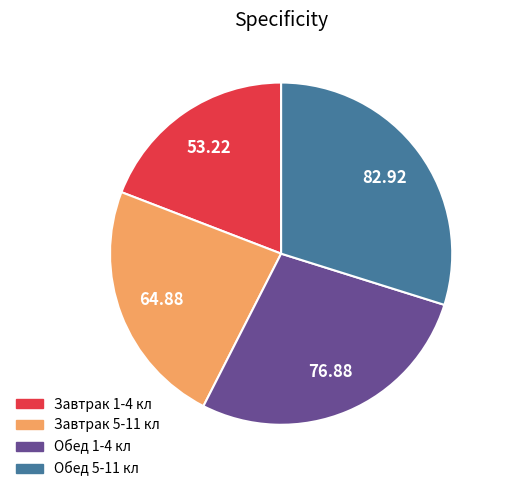

Is the sum of Завтрак 5-11 кл and Обед 1-4 кл greater than half?

Yes